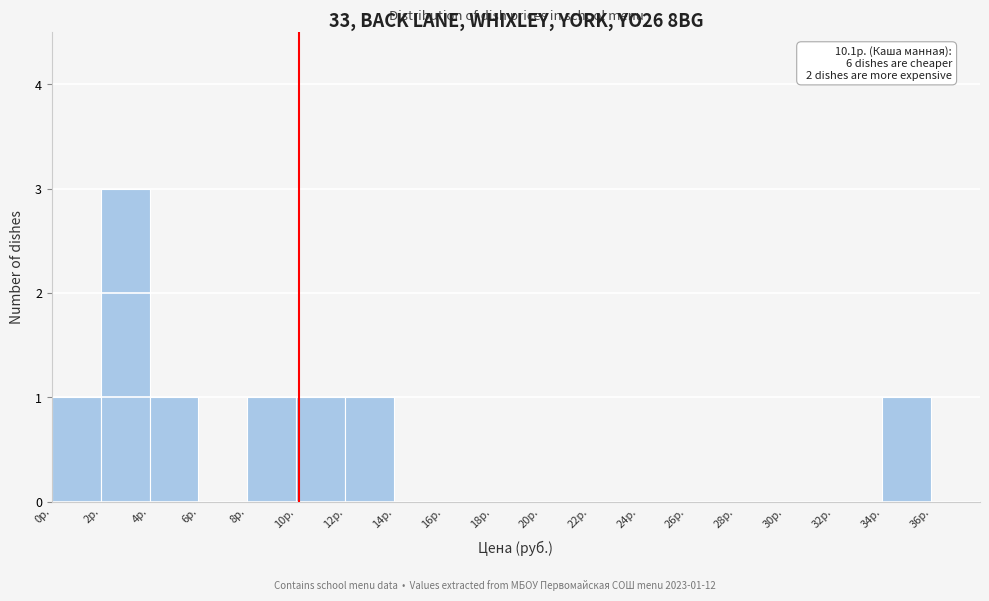

Which range on the x-axis has the tallest bar?

2 to 4